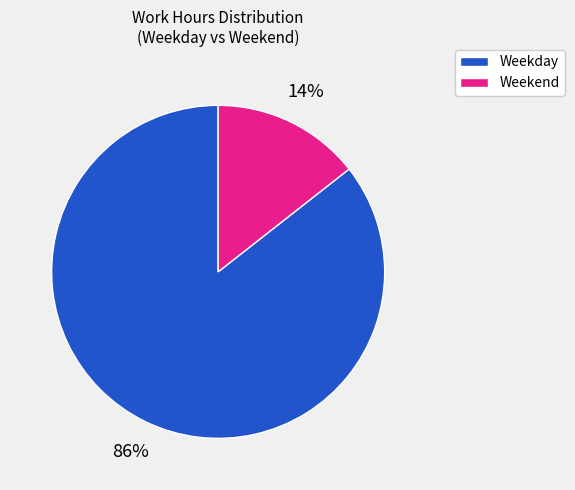

Is there a majority slice in this chart?

Yes